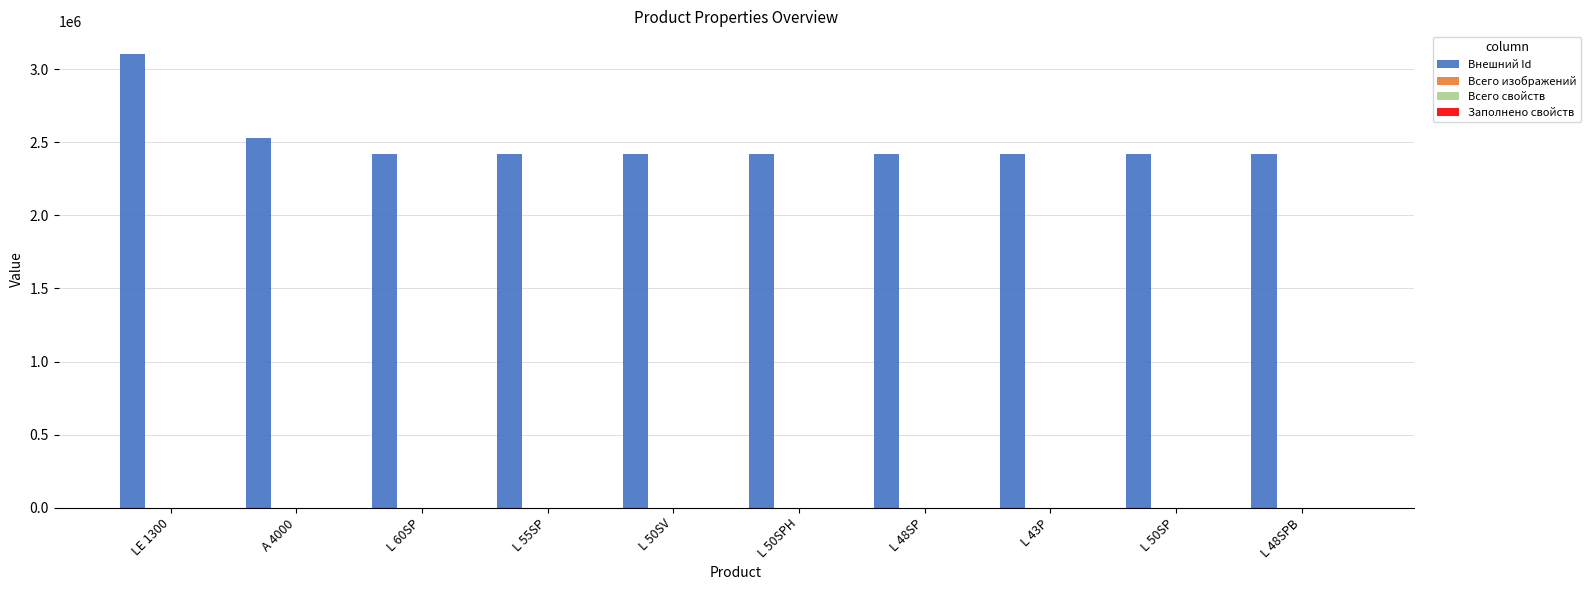

What is the greatest value displayed?

3104591